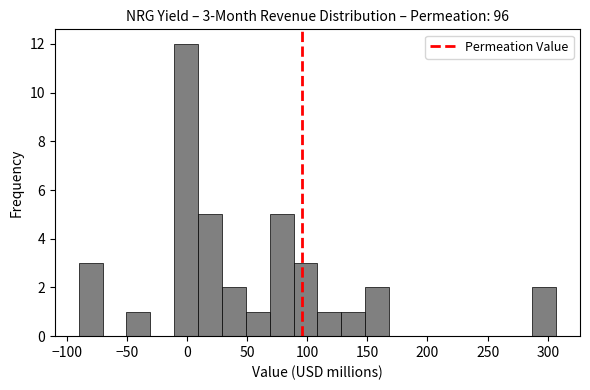

Around what value on the x-axis is the tallest bar? Give the approximate position of its centre, as read against the axis.

0